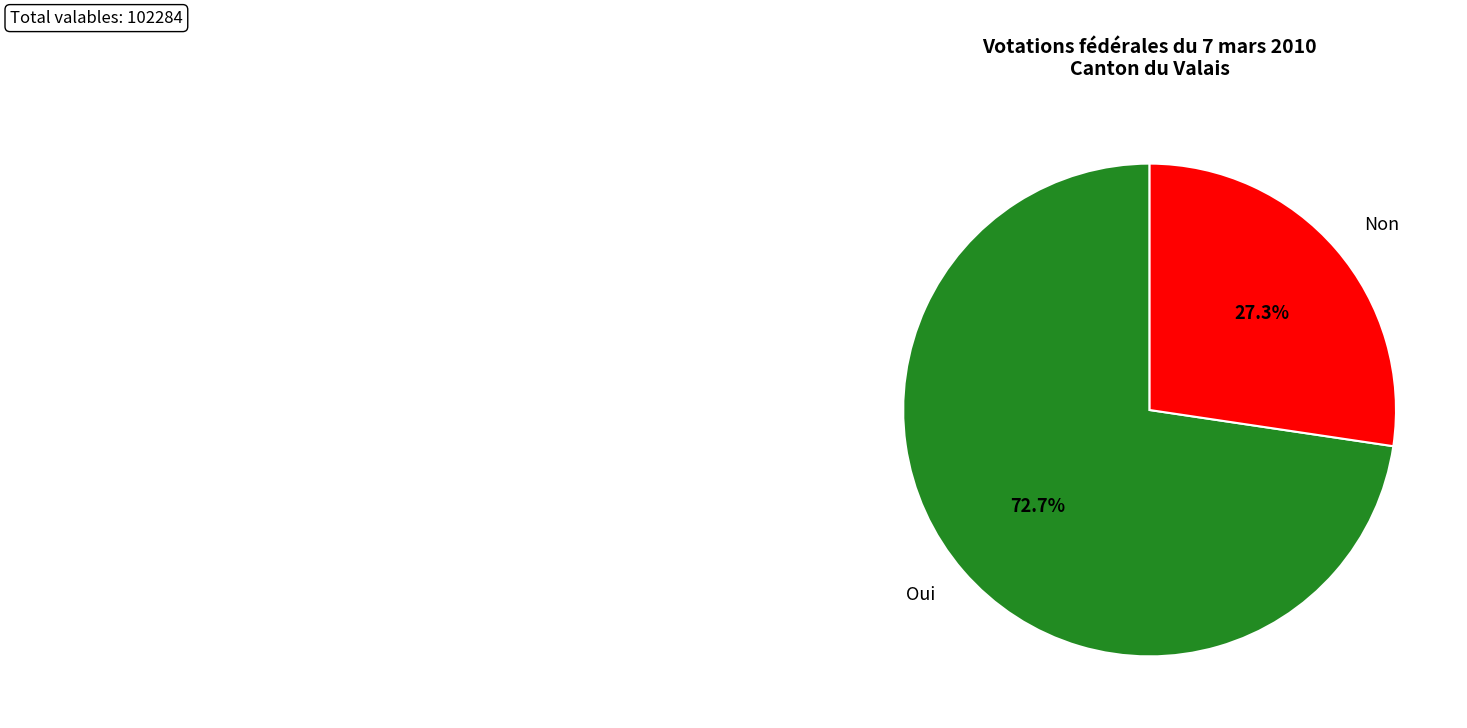

Is the sum of Oui and Non greater than half?

Yes